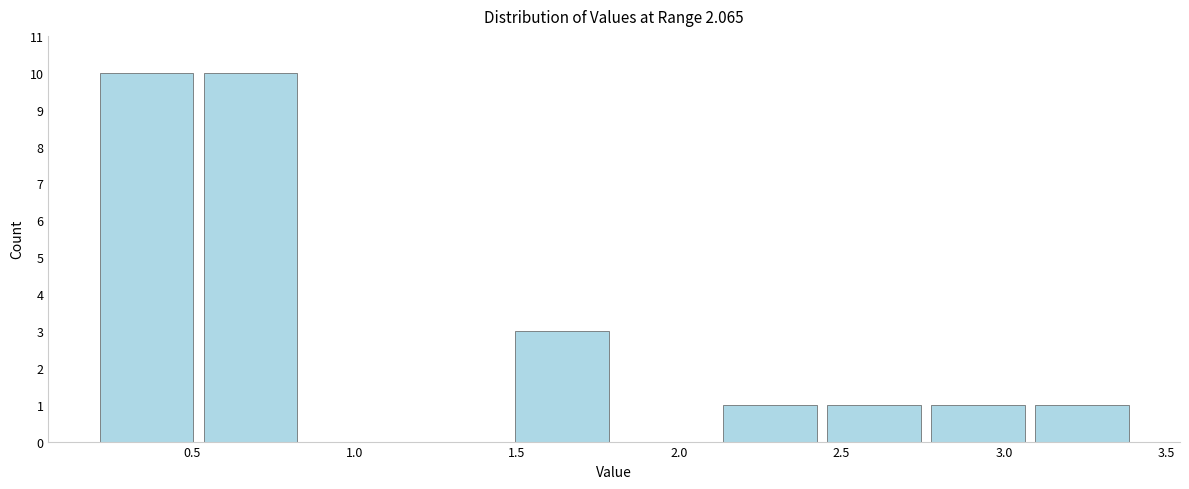

Reading left to right, transcribe this chart: for each bar, give the range it covers on the x-axis and its height. Neither the bar edges nor the heights are printed on the chart, so give them approximately, as read against the axes.

0.20 to 0.52: 10
0.52 to 0.84: 10
0.84 to 1.16: 0
1.16 to 1.48: 0
1.48 to 1.80: 3
1.80 to 2.12: 0
2.12 to 2.44: 1
2.44 to 2.76: 1
2.76 to 3.08: 1
3.08 to 3.40: 1